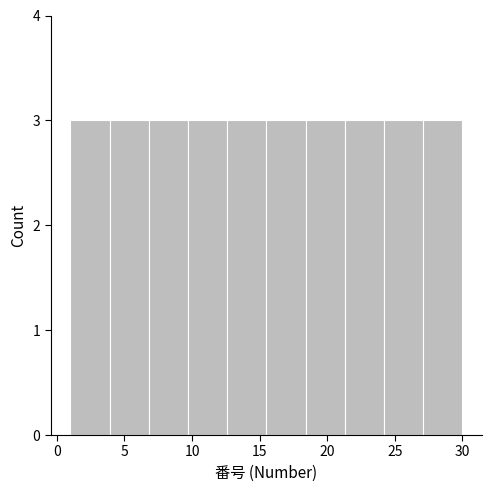

What is the height of the bar covering 21.3 to 24.2 on the x-axis? Neither the bar edges nor the heights are printed on the chart, so give them approximately, as read against the axes.

3